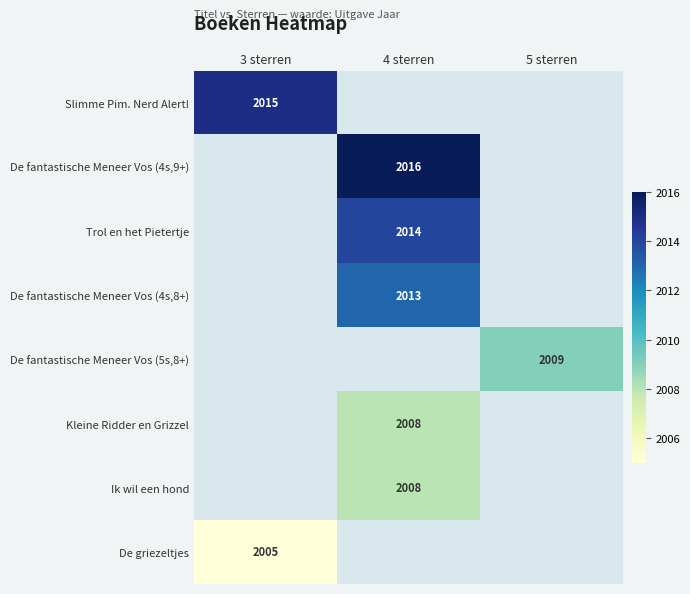

The value of De fantastische Meneer Vos (4s,9+) at 4 sterren is 2016. True or false?

True